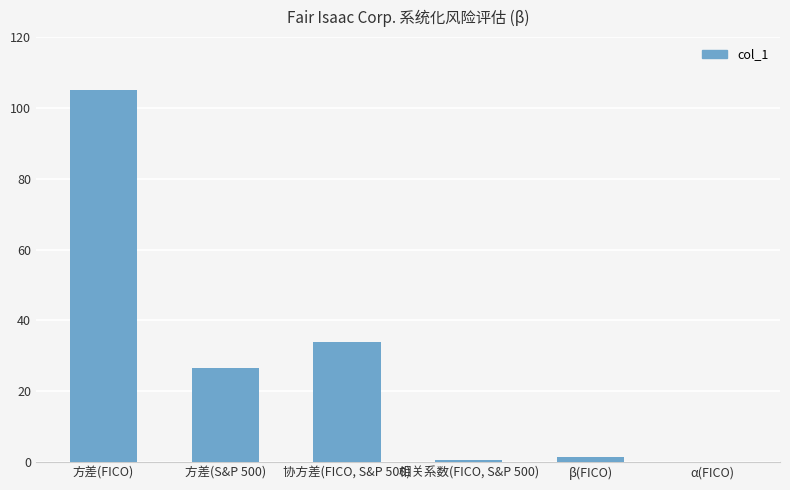

Read the value at 方差(FICO).

105.2